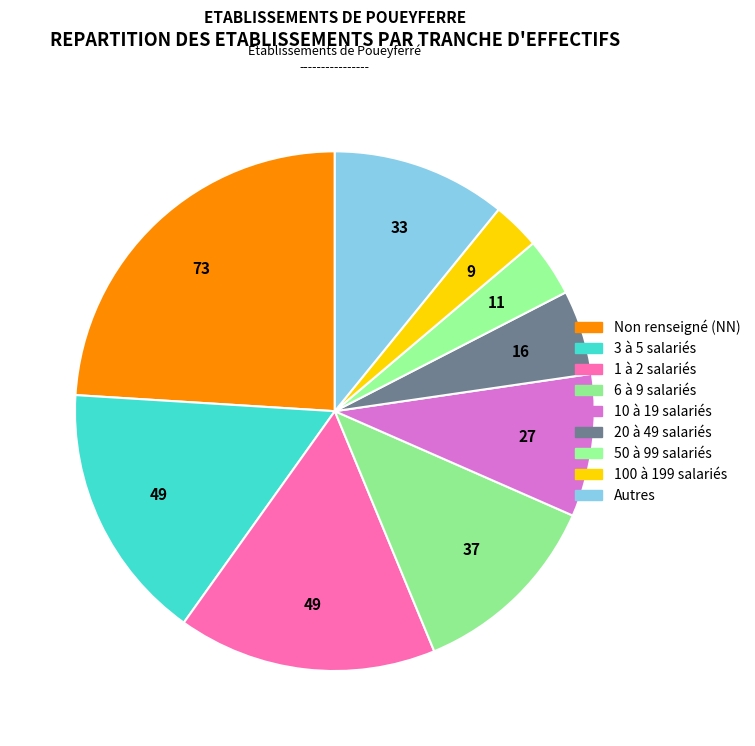

Count the number of slices in the pie.

9